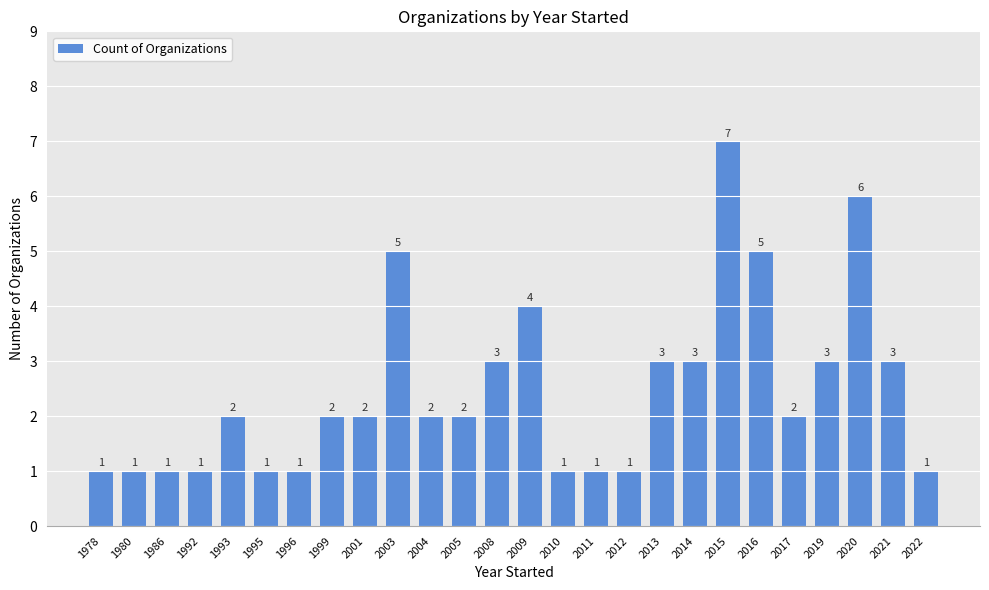

Which has a higher value, 2003 or 1978?

2003